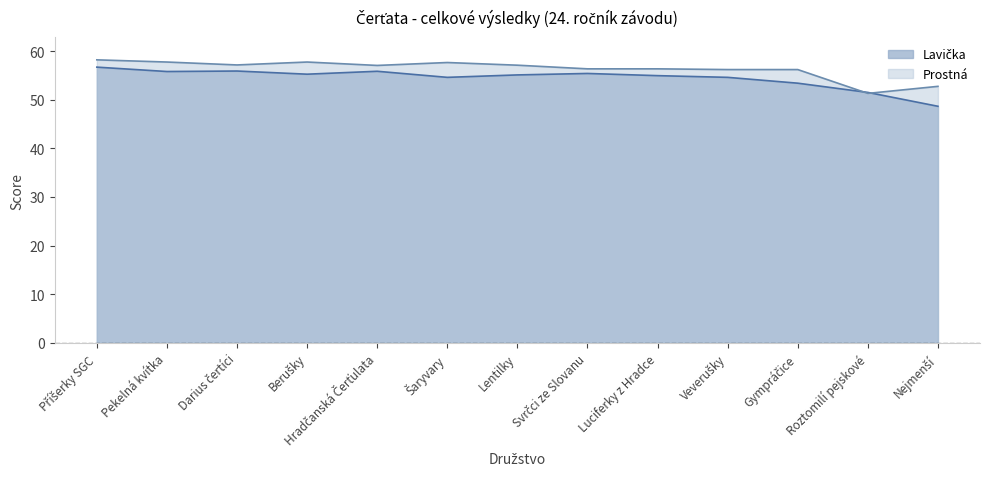

What is the label of the 7th point from the left?

Lentilky